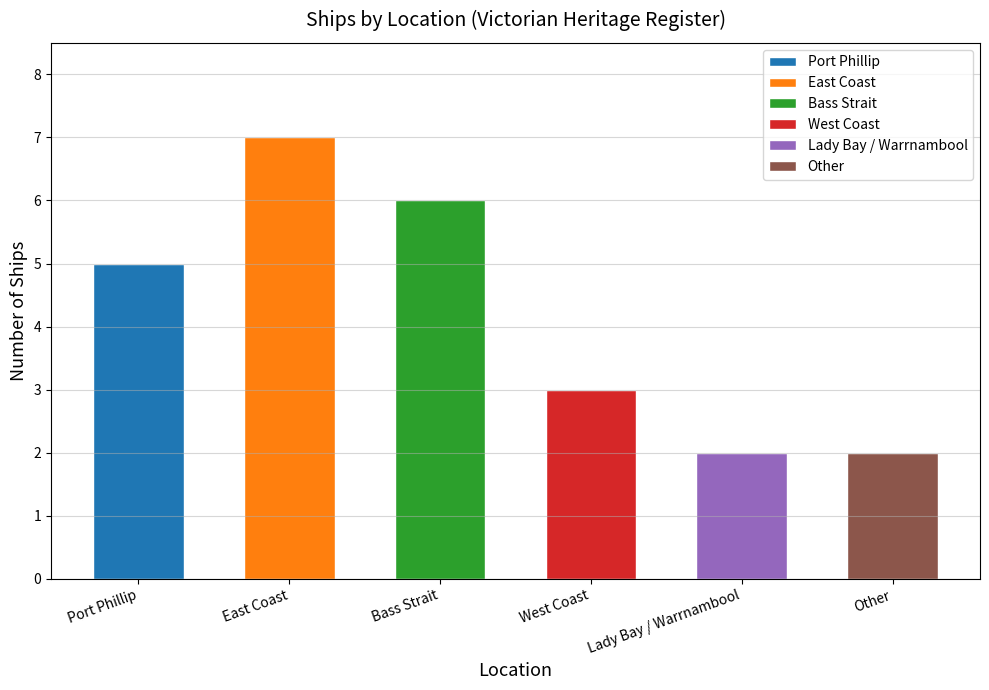

Reading right to left, transcribe all the data shown in this chart.

2	2	3	6	7	5